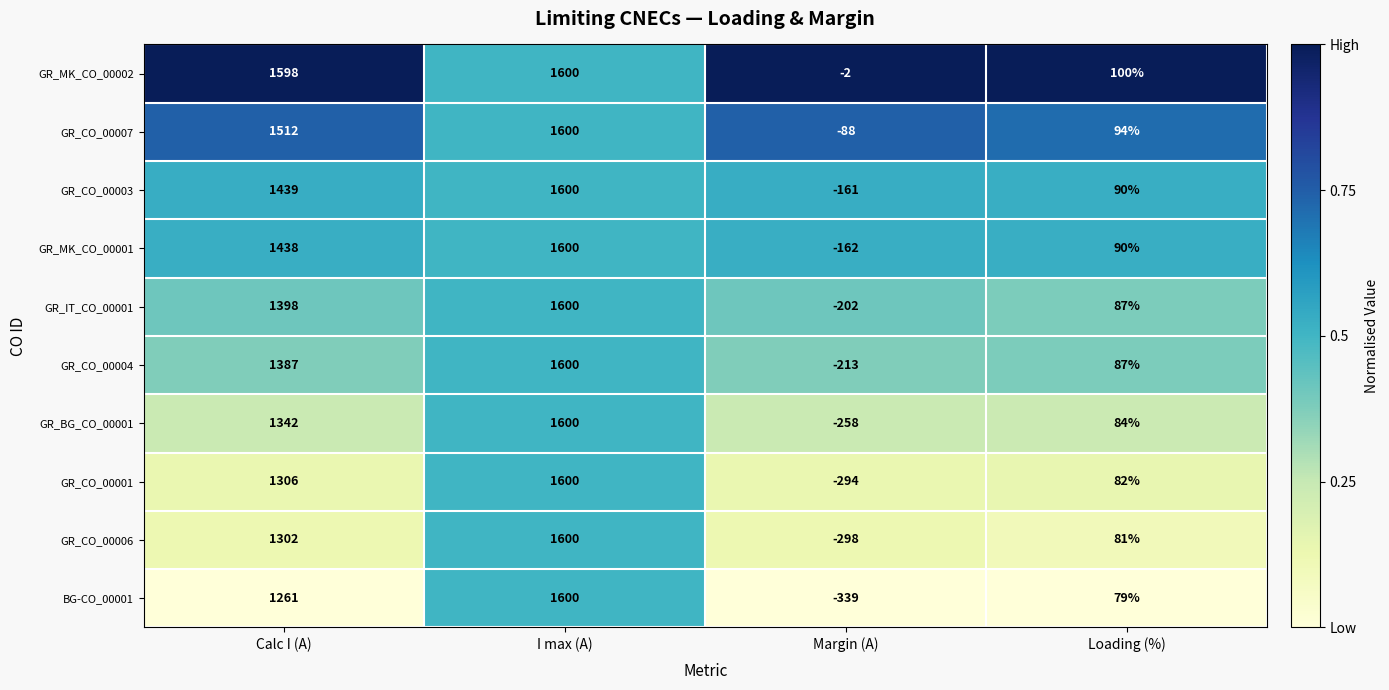

At Calc I (A), list the series in order from largest to smallest.

GR_MK_CO_00002, GR_CO_00007, GR_CO_00003, GR_MK_CO_00001, GR_IT_CO_00001, GR_CO_00004, GR_BG_CO_00001, GR_CO_00001, GR_CO_00006, BG-CO_00001